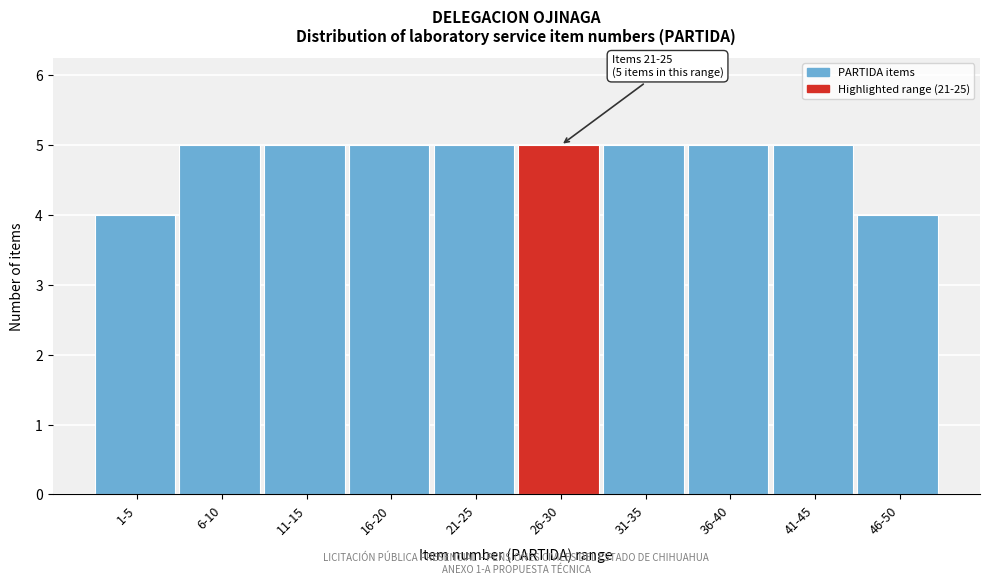

Reading left to right, extract all data points from this chart.

1-5=4	6-10=5	11-15=5	16-20=5	21-25=5	26-30=5	31-35=5	36-40=5	41-45=5	46-50=4